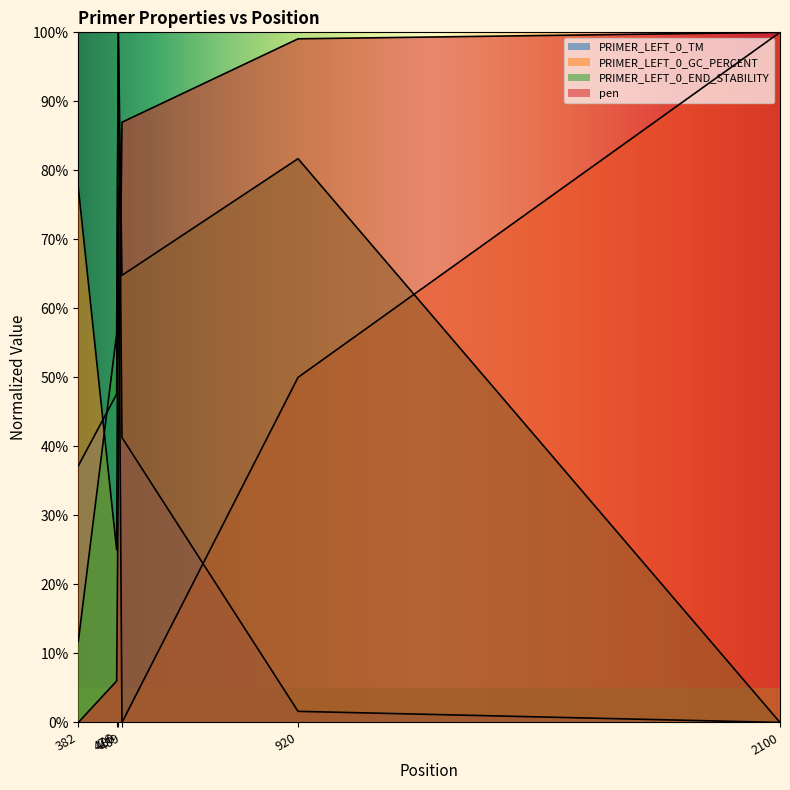

The PRIMER_LEFT_0_GC_PERCENT series shows 65.3 at 2100. True or false?

False